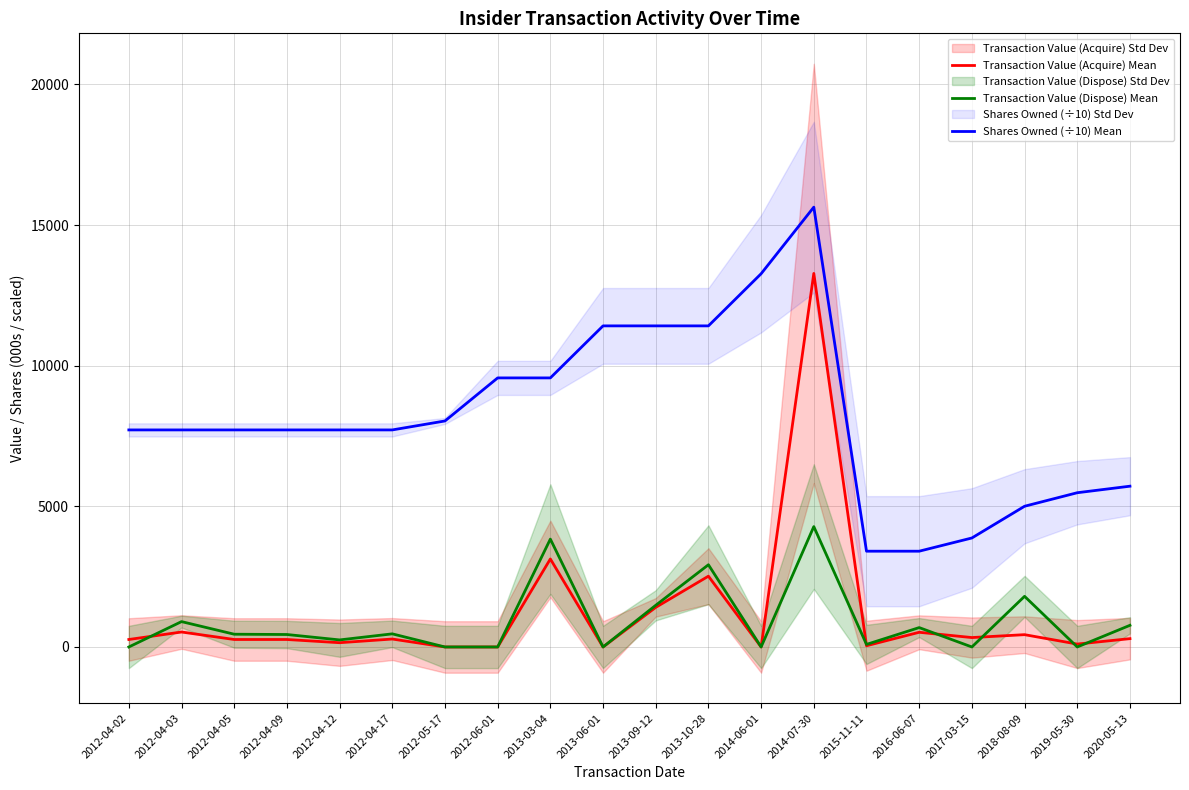

Where does the Transaction Value (Dispose) Mean series first go above 453?

2012-04-03